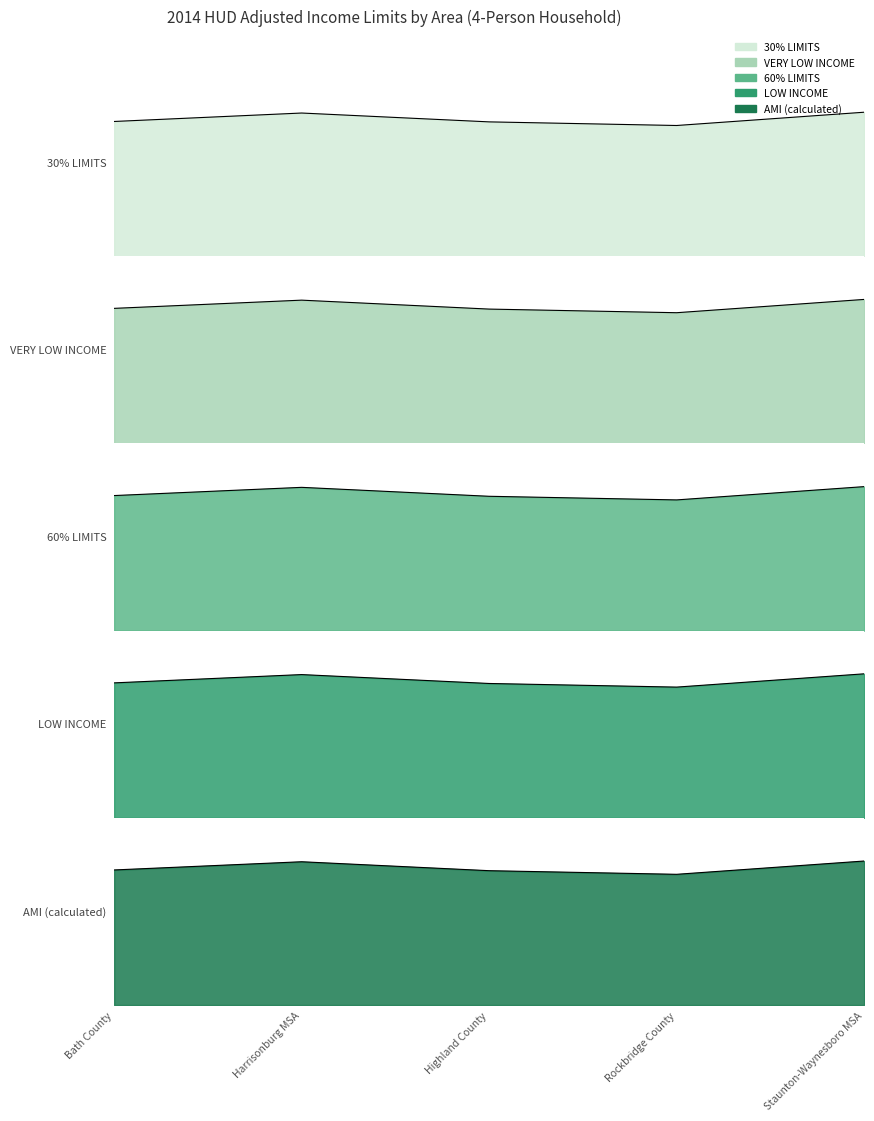

In LOW INCOME, how many points are lower than both neighbors (excluding endpoints)?

1